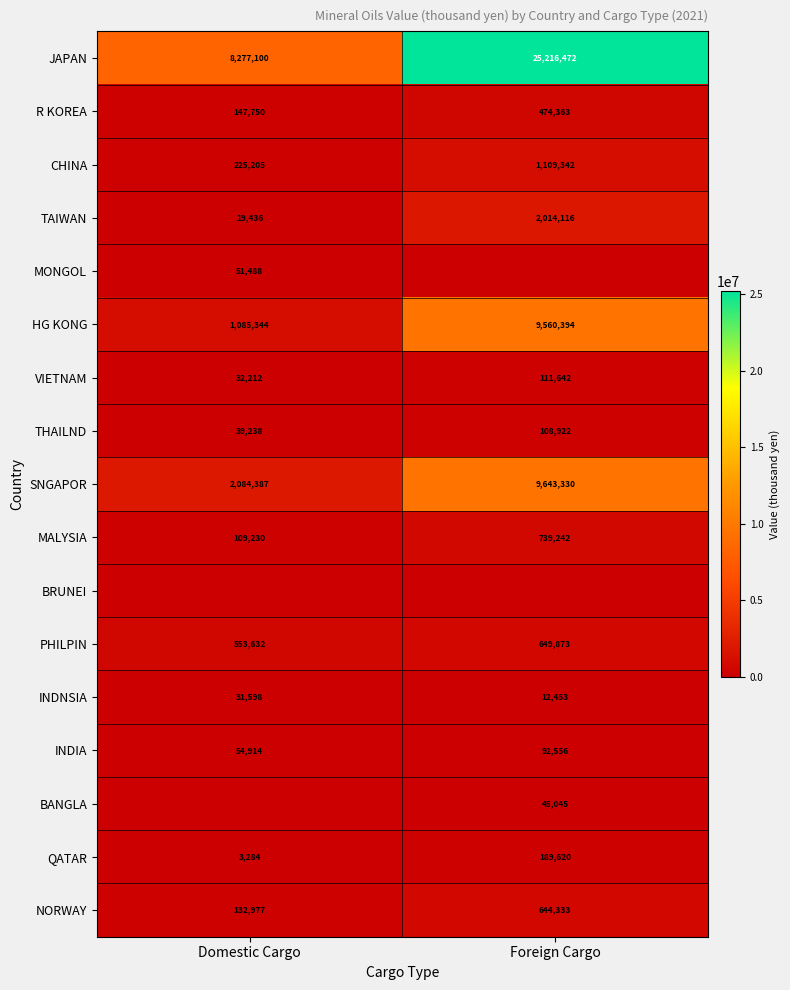

True or false: HG KONG has a value of 9560394 at Foreign Cargo.

True